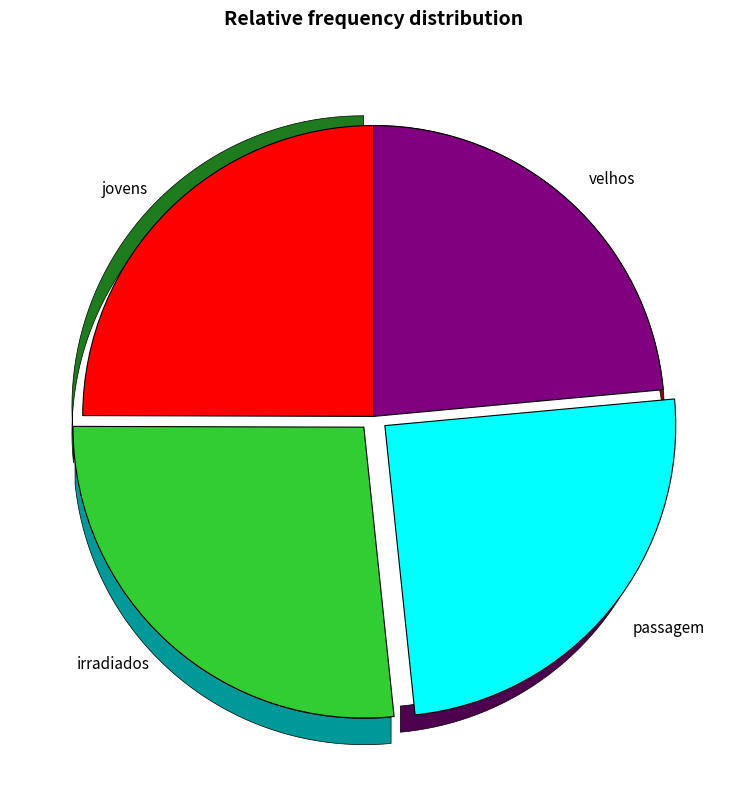

The irradiados slice represents 39% of the pie. True or false?

False